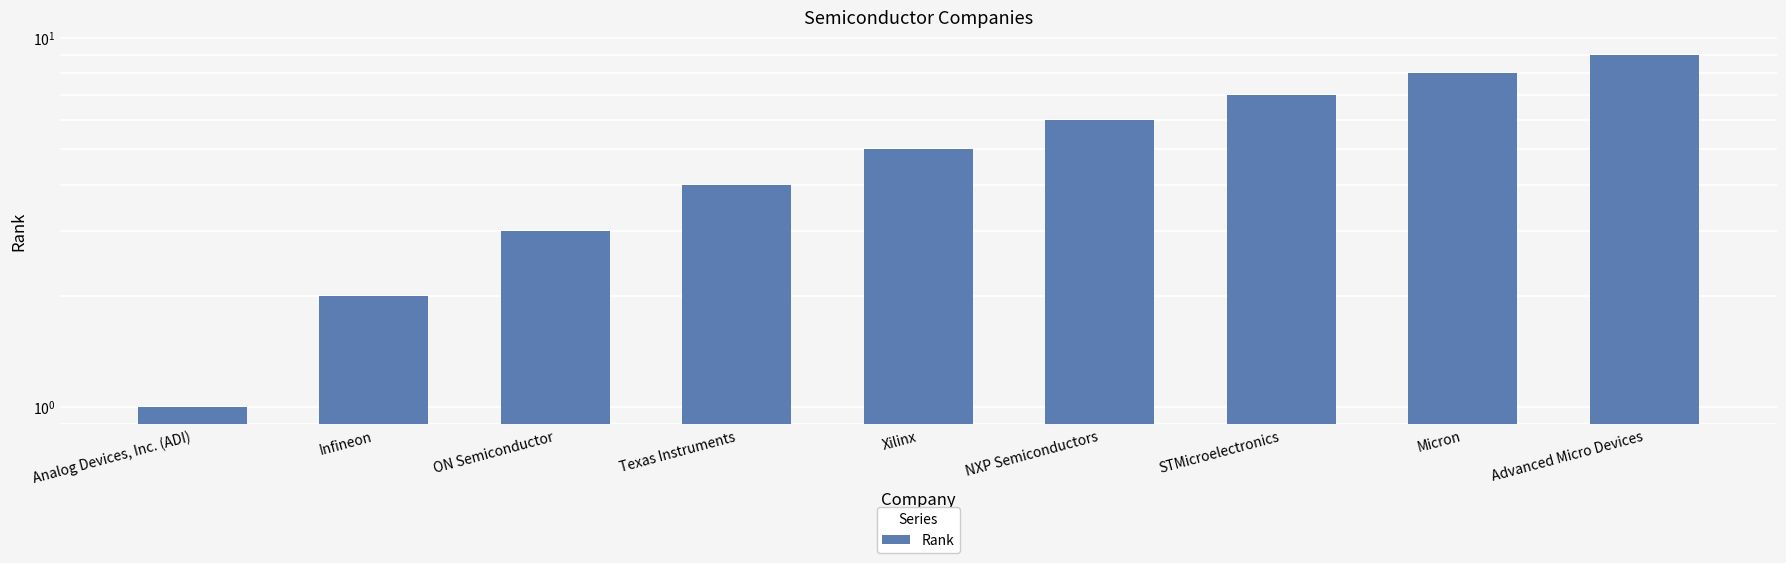

What is the label of the 6th bar from the right?

Texas Instruments